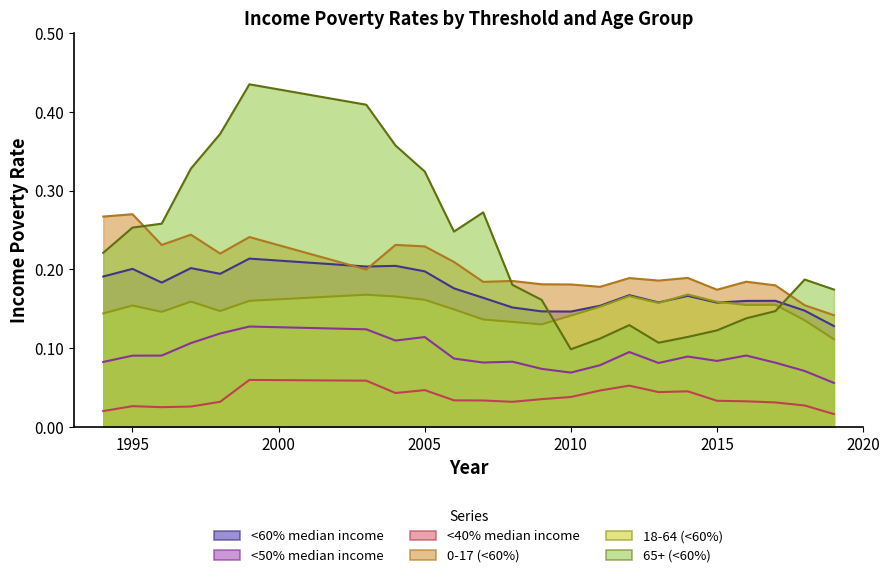

Reading left to right, list all the values displayed in this chart.

<60% median income: 0.2	0.2	0.2	0.2	0.2	0.2	0.2	0.2	0.2	0.2	0.2	0.2	0.1	0.1	0.2	0.2	0.2	0.2	0.2	0.2	0.2	0.1	0.1
<50% median income: 0.1	0.1	0.1	0.1	0.1	0.1	0.1	0.1	0.1	0.1	0.1	0.1	0.1	0.1	0.1	0.1	0.1	0.1	0.1	0.1	0.1	0.1	0.1
<40% median income: 0.0	0.0	0.0	0.0	0.0	0.1	0.1	0.0	0.0	0.0	0.0	0.0	0.0	0.0	0.0	0.1	0.0	0.0	0.0	0.0	0.0	0.0	0.0
0-17 (<60%): 0.3	0.3	0.2	0.2	0.2	0.2	0.2	0.2	0.2	0.2	0.2	0.2	0.2	0.2	0.2	0.2	0.2	0.2	0.2	0.2	0.2	0.2	0.1
18-64 (<60%): 0.1	0.2	0.1	0.2	0.1	0.2	0.2	0.2	0.2	0.1	0.1	0.1	0.1	0.1	0.2	0.2	0.2	0.2	0.2	0.2	0.2	0.1	0.1
65+ (<60%): 0.2	0.3	0.3	0.3	0.4	0.4	0.4	0.4	0.3	0.2	0.3	0.2	0.2	0.1	0.1	0.1	0.1	0.1	0.1	0.1	0.1	0.2	0.2